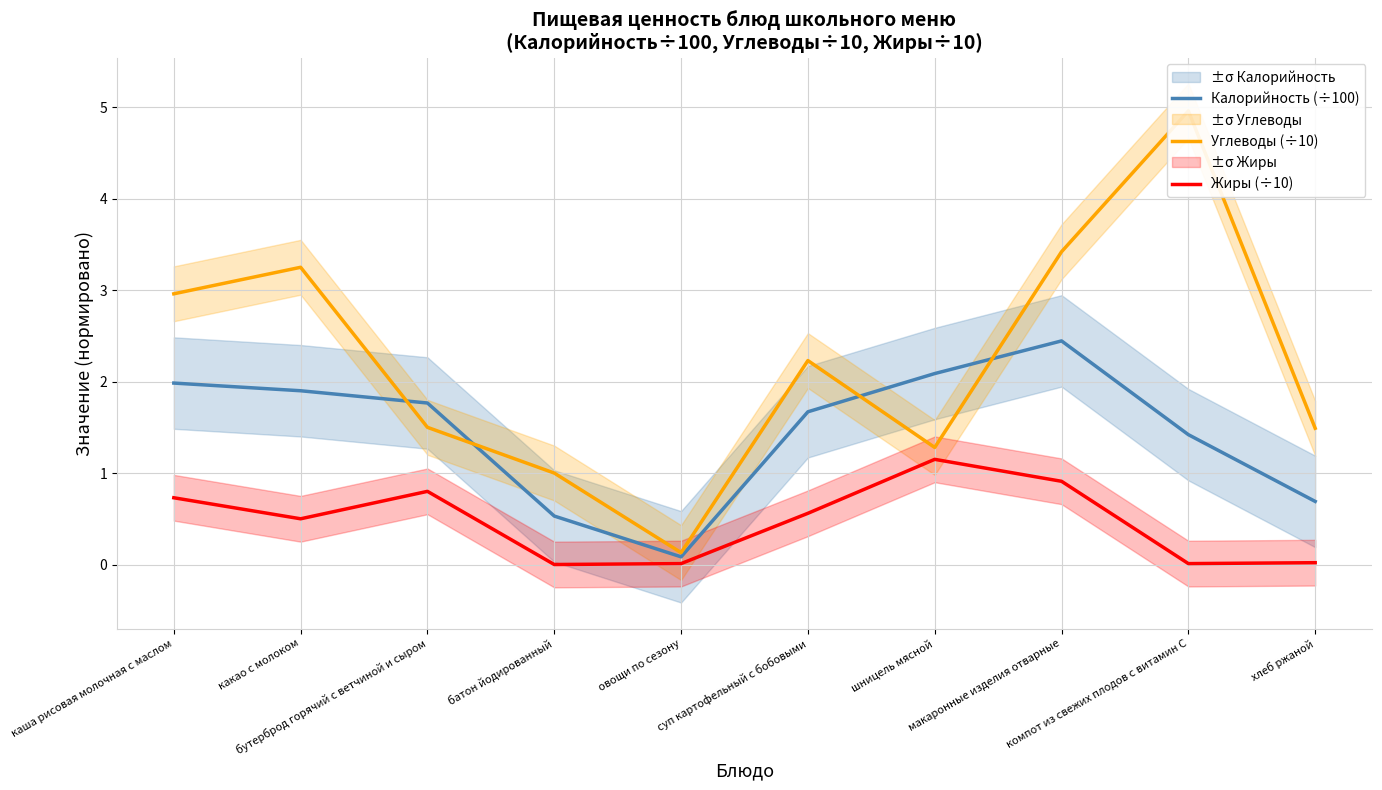

What is the approximate value of Калорийность (÷100) at бутерброд горячий с ветчиной и сыром?

1.8